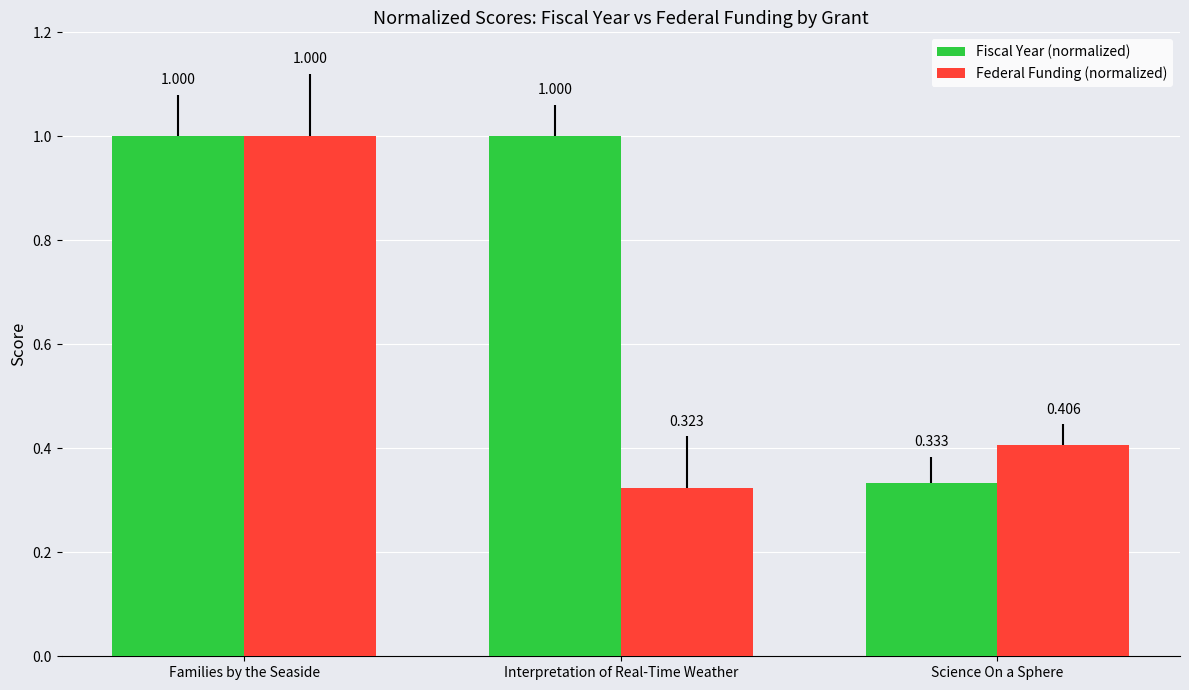

What is the label of the 3rd bar from the right?

Families by the Seaside